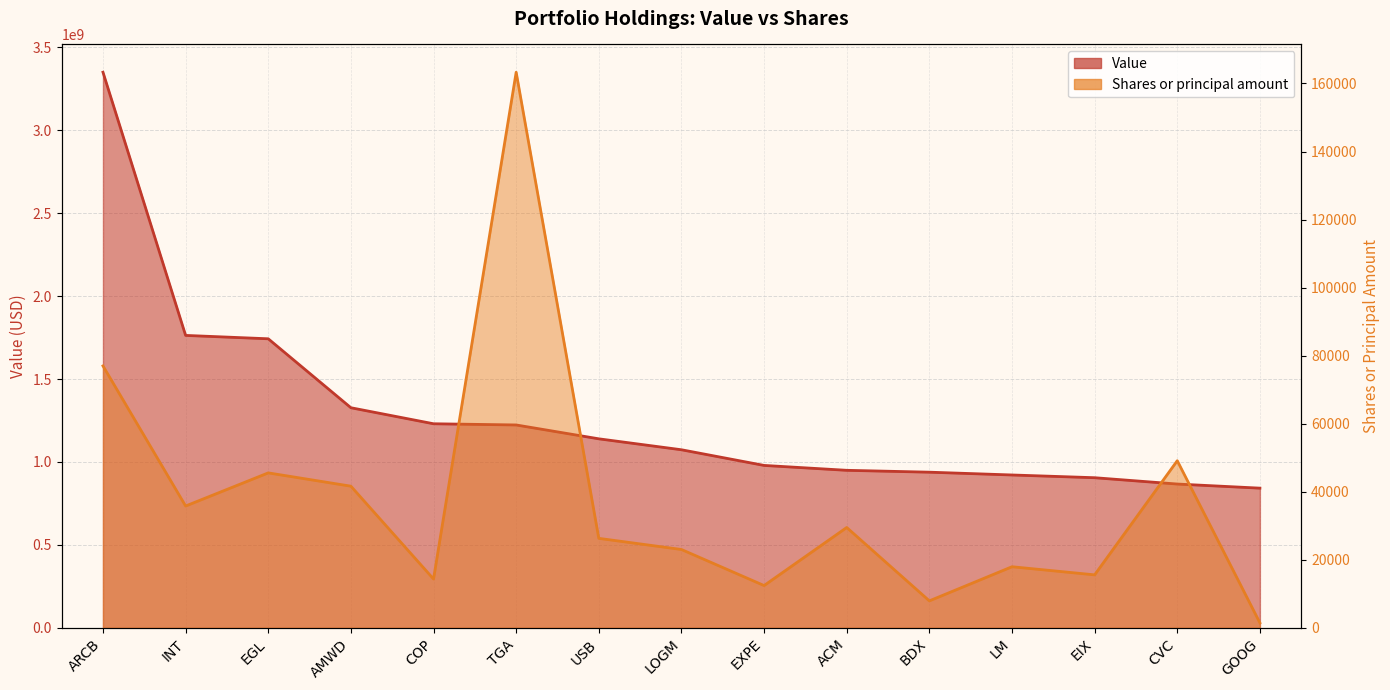

The Value series shows 1654877043 at BDX. True or false?

False